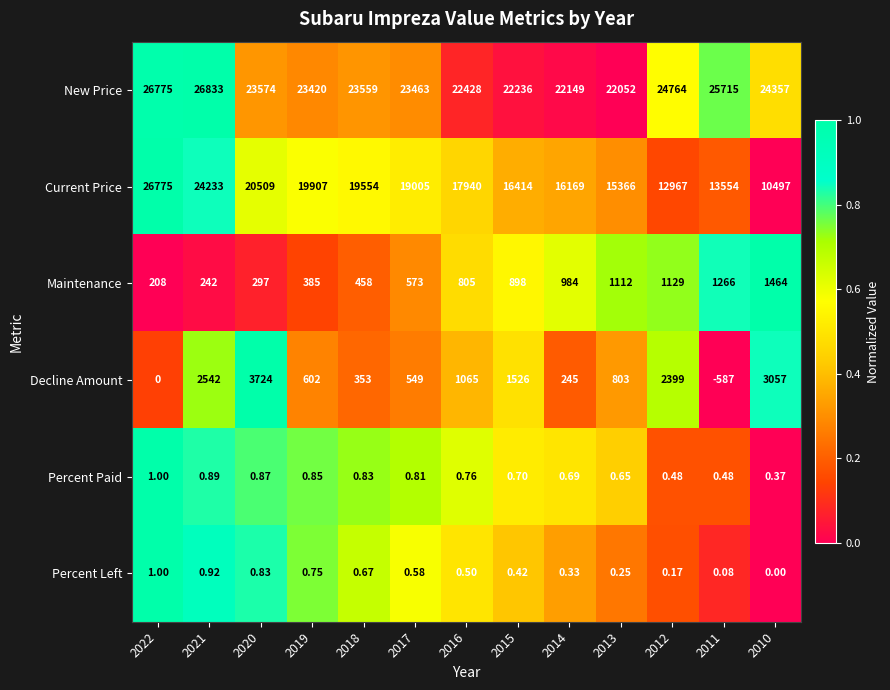

At which category is the sum across all series the highest?

2021